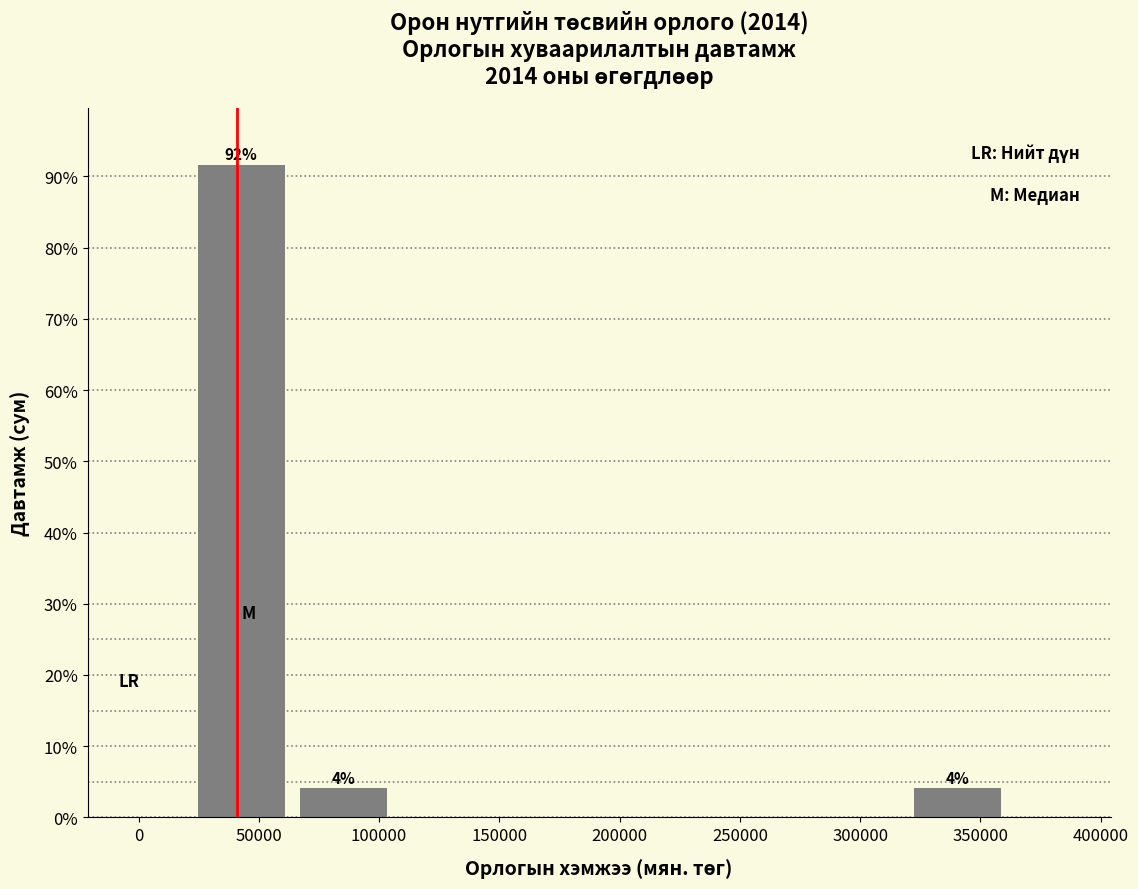

Which range on the x-axis has the tallest bar?

20000 to 65000